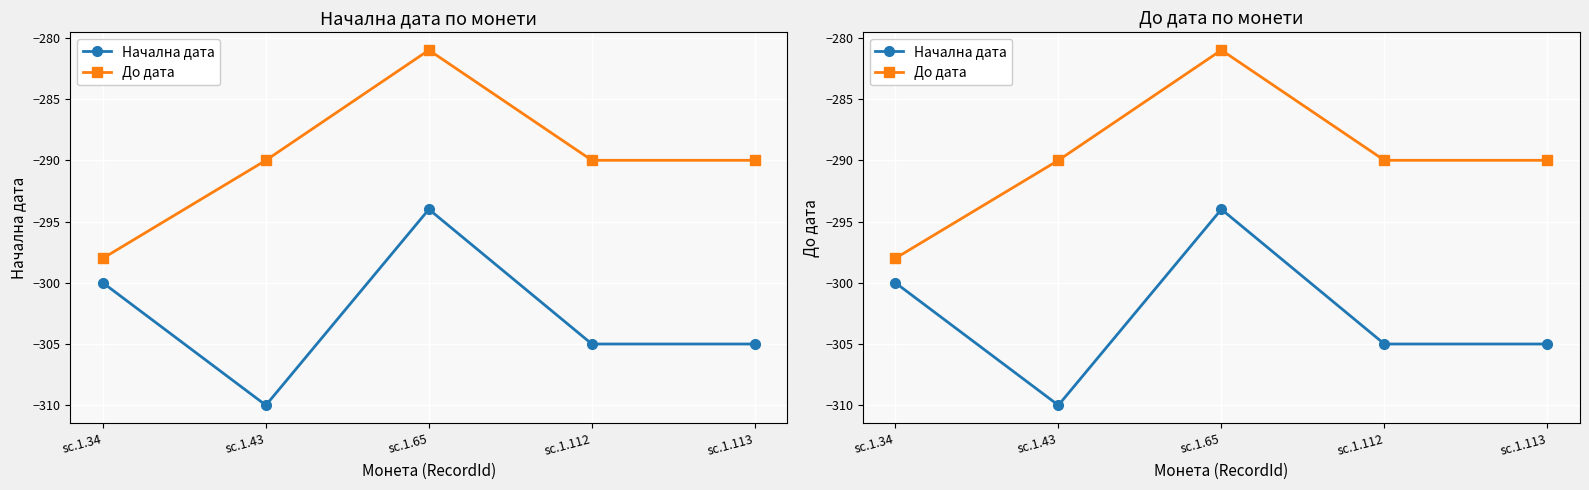

Reading right to left, what are all the values shown in this chart?

Начална дата: sc.1.113=-305	sc.1.112=-305	sc.1.65=-294	sc.1.43=-310	sc.1.34=-300
До дата: sc.1.113=-290	sc.1.112=-290	sc.1.65=-281	sc.1.43=-290	sc.1.34=-298